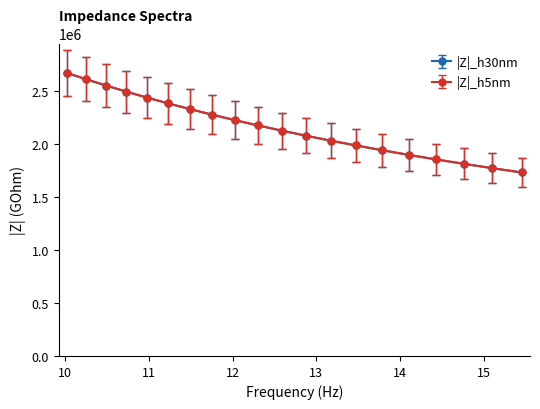

What is the value of the |Z|_h30nm point at the 17th from the left?

1851000